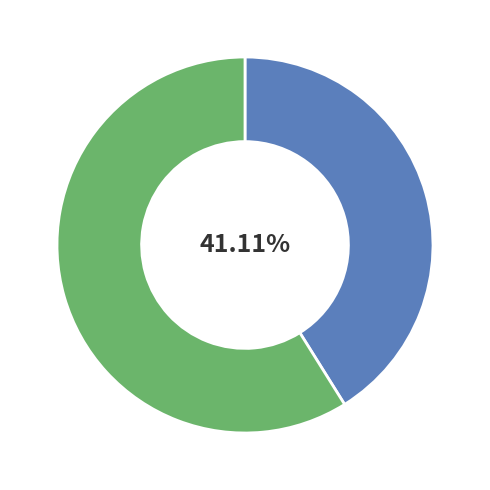

Is there any slice that represents more than half of the pie?

Yes